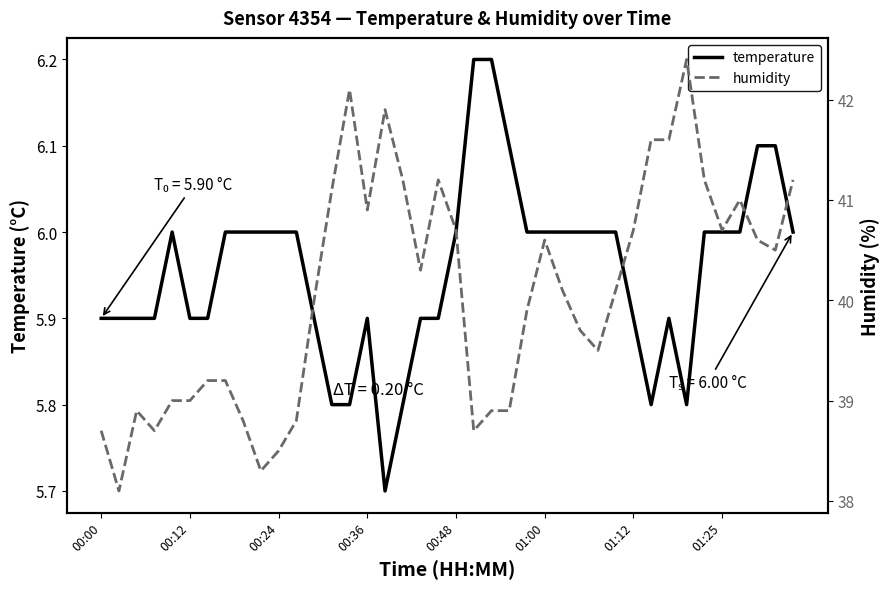

Which series changed the most between 17 and 36?

humidity